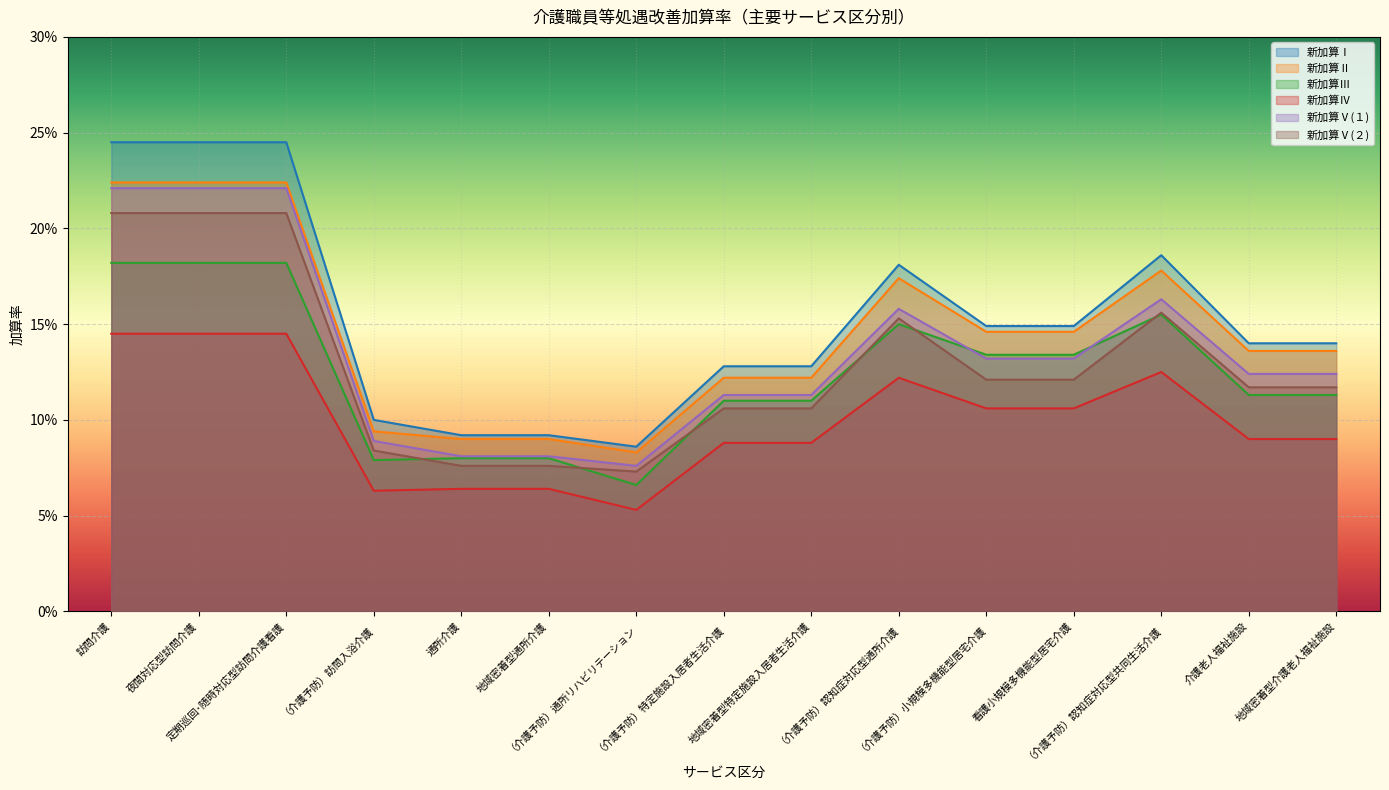

Which series changed the most between （介護予防）通所リハビリテーション and （介護予防）特定施設入居者生活介護?

新加算Ⅲ